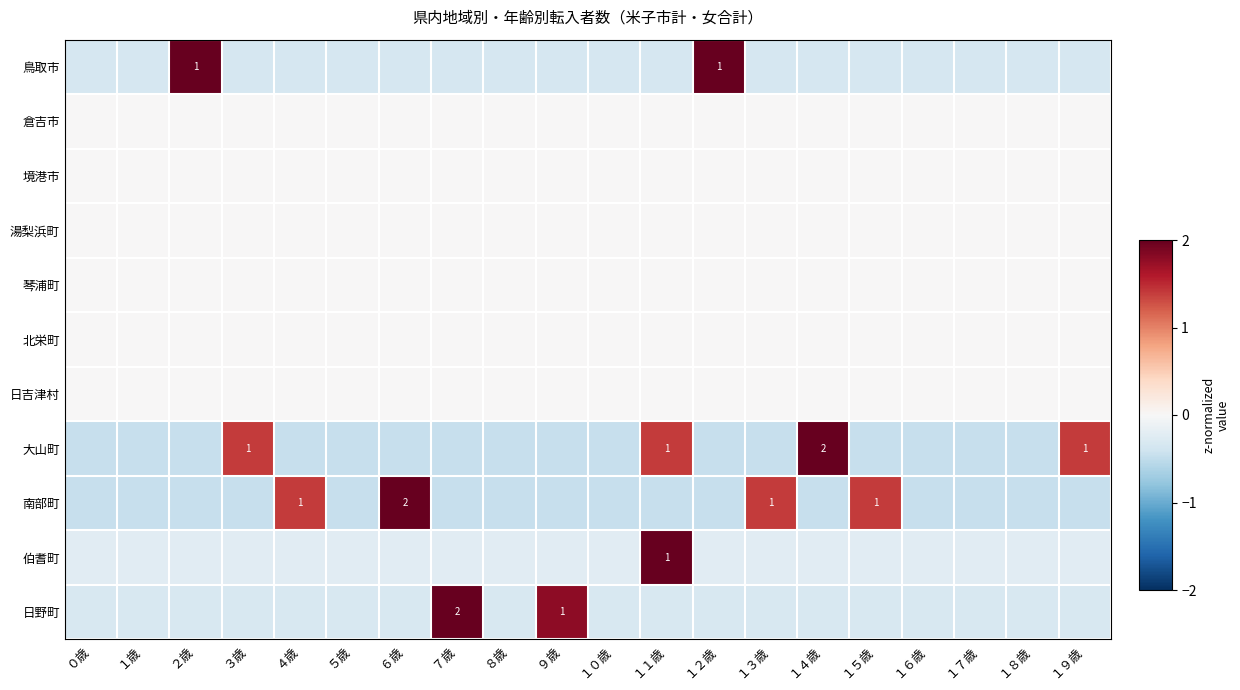

What is the sum of the 日野町 values at １３歳 and ８歳?

-0.6